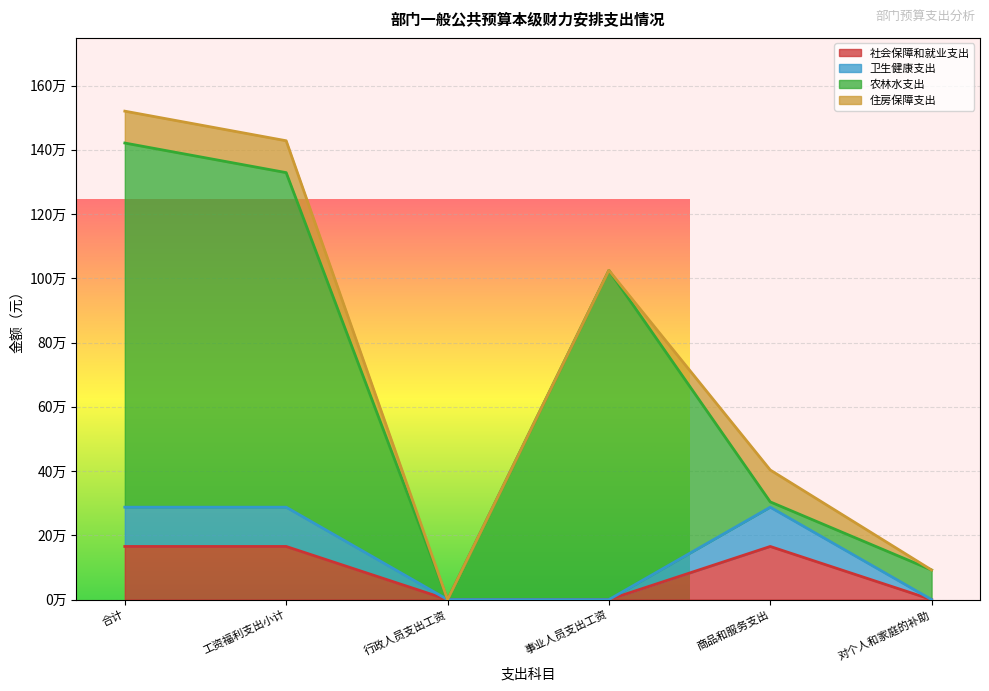

Which series changed the most between 工资福利支出小计 and 行政人员支出工资?

卫生健康支出